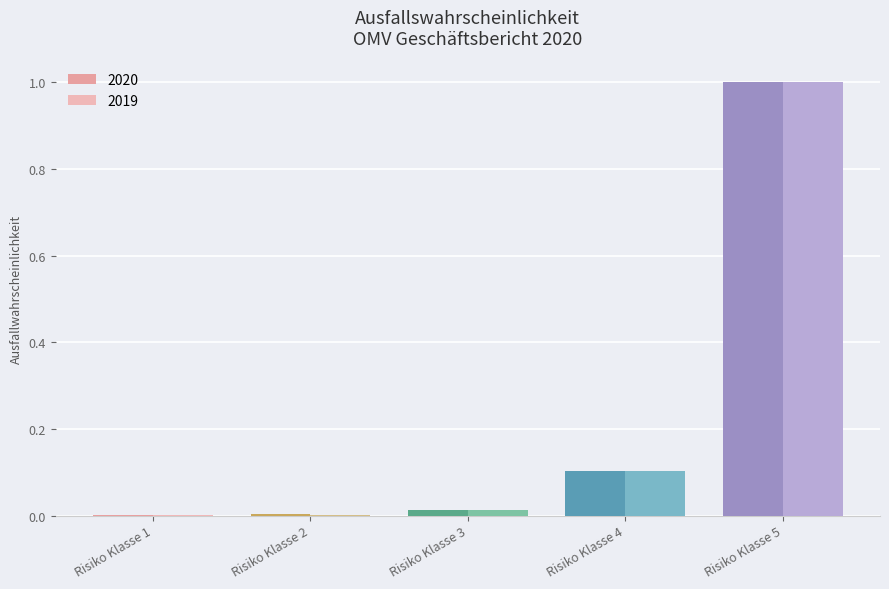

What is the highest value of the 2019 series?

1.0